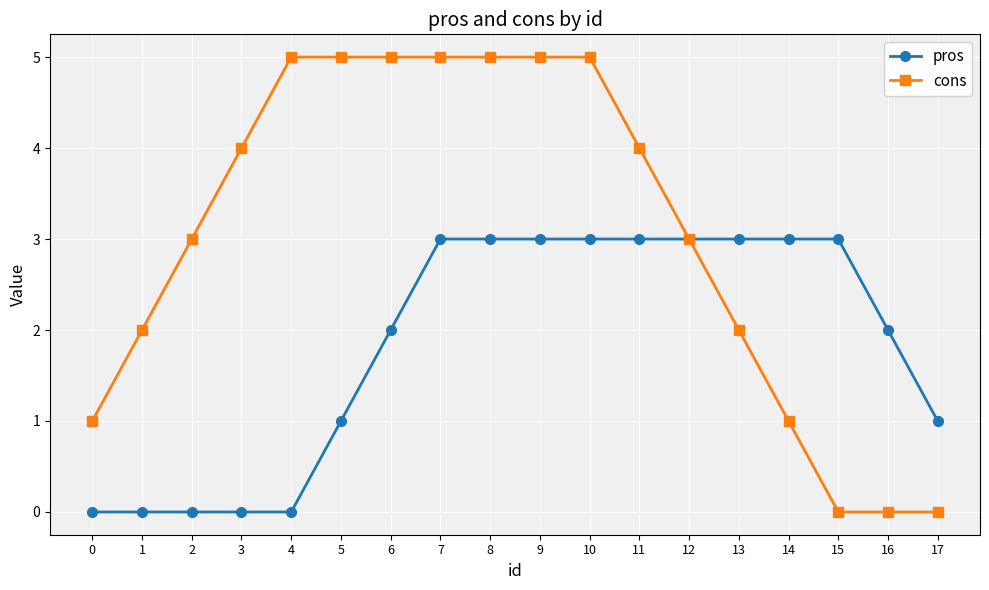

List the series in order of their peak value, lowest first.

pros, cons